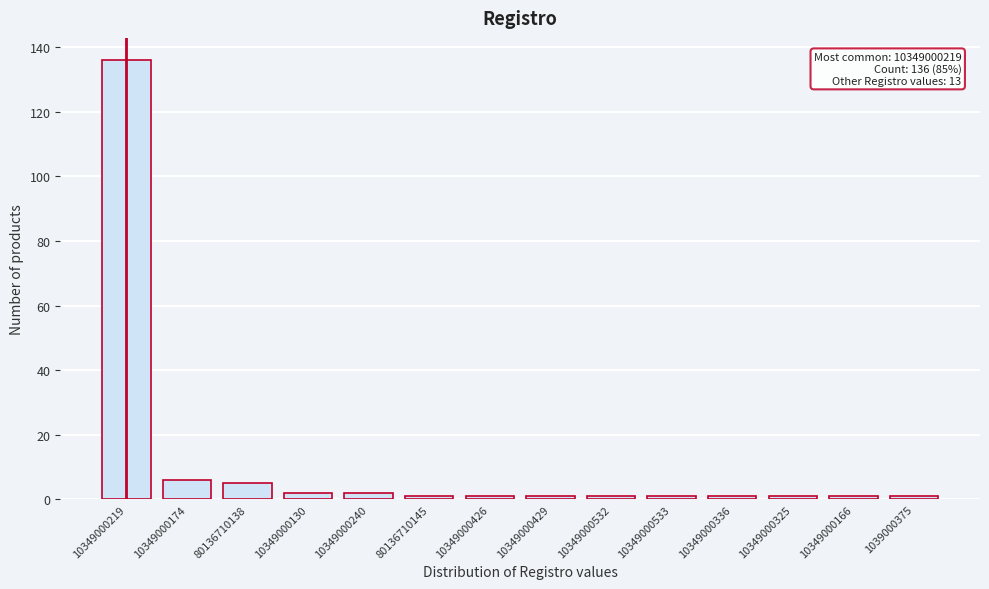

Reading left to right, list all the values displayed in this chart.

10349000219=136	10349000174=6	80136710138=5	10349000130=2	10349000240=2	80136710145=1	10349000426=1	10349000429=1	10349000532=1	10349000533=1	10349000336=1	10349000325=1	10349000166=1	1039000375=1